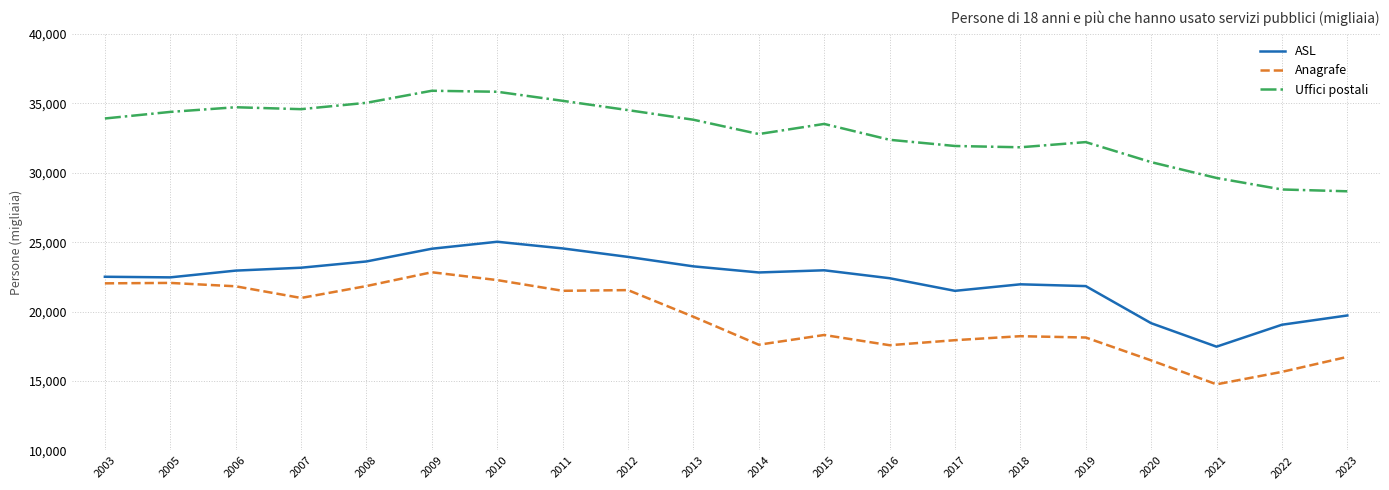

What is the sum of all Anagrafe values?

387987